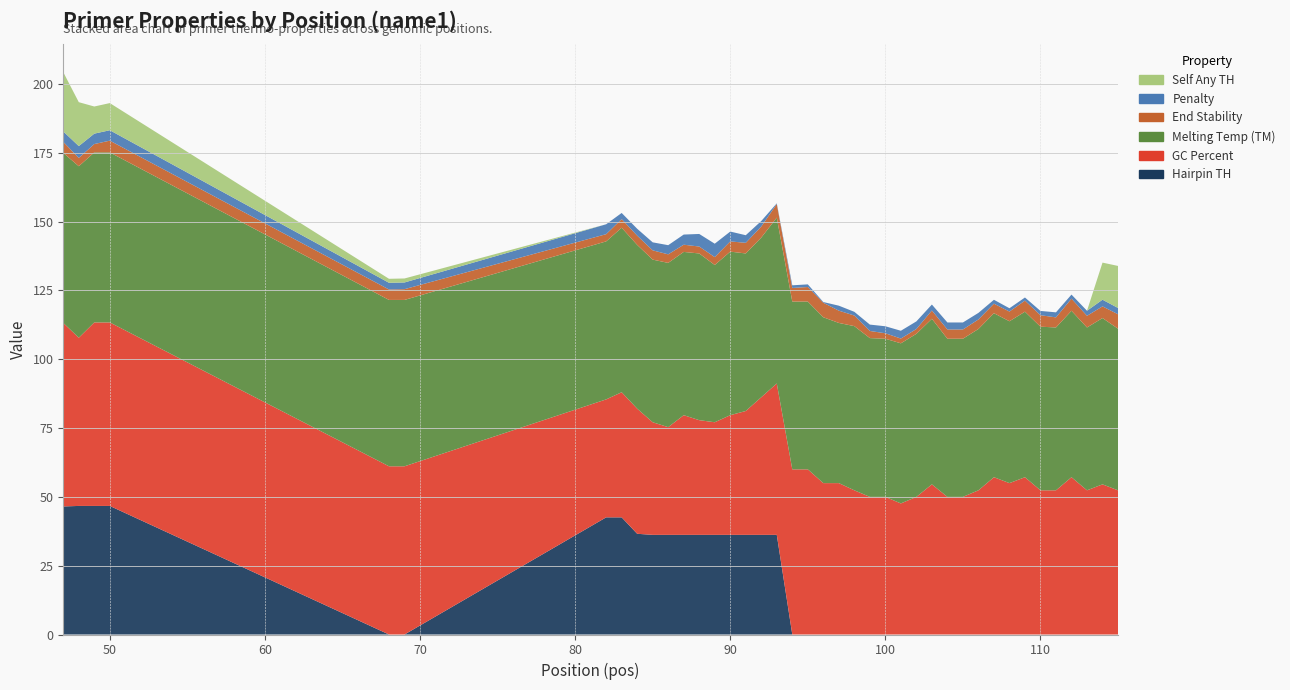

Reading right to left, transcribe all the data shown in this chart.

pen: 2.3	2.4	1.8	1.5	1.8	1.6	1.1	1.2	1.4	2.4	2.5	2.5	2.2	2.8	2.8	2.5	2.3	1.3	1.8	0.3	1.0	1.0	0.3	2.0	2.8	3.6	4.9	4.6	3.7	3.3	2.9	2.5	2.2	3.6	2.4	2.4	3.8	3.8	4.3	3.8
PRIMER_LEFT_0_TM: 58.7	60.4	59.2	60.5	59.2	59.4	60.1	58.8	59.6	58.6	57.5	57.5	60.2	59.2	58.2	57.5	57.7	59.7	58.2	60.3	61.0	61.0	60.3	58.0	57.2	59.4	57.1	60.6	59.3	59.7	59.1	59.5	59.8	57.4	60.4	60.4	61.8	61.8	62.3	61.8
PRIMER_LEFT_0_GC_PERCENT: 52.4	54.5	52.4	57.1	52.4	52.4	57.1	55.0	57.1	52.4	50.0	50.0	54.5	50.0	47.6	50.0	50.0	52.4	55.0	55.0	60.0	60.0	55.0	50.0	45.0	43.5	40.9	41.7	43.5	39.1	40.9	45.5	45.5	42.9	61.1	61.1	66.7	66.7	61.1	66.7
PRIMER_LEFT_0_END_STABILITY: 5.2	4.2	4.2	4.4	3.7	4.2	4.0	3.5	3.5	3.5	3.4	3.4	3.0	1.8	1.7	2.0	2.6	3.9	4.5	5.3	5.3	4.9	4.9	4.0	3.9	3.7	2.9	2.5	2.6	3.1	3.4	3.4	3.1	2.6	3.9	3.8	4.3	3.0	3.0	4.0
PRIMER_LEFT_0_SELF_ANY_TH: 15.3	13.5	0.0	0.0	0.0	0.0	0.0	0.0	0.0	0.0	0.0	0.0	0.0	0.0	0.0	0.0	0.0	0.0	0.0	0.0	0.0	0.0	0.0	0.0	0.0	0.0	0.0	0.0	0.0	0.0	0.0	0.0	0.0	0.0	1.4	1.4	9.9	9.9	15.9	21.5
PRIMER_LEFT_0_HAIRPIN_TH: 0.0	0.0	0.0	0.0	0.0	0.0	0.0	0.0	0.0	0.0	0.0	0.0	0.0	0.0	0.0	0.0	0.0	0.0	0.0	0.0	0.0	0.0	36.2	36.2	36.2	36.2	36.2	36.2	36.2	36.2	36.2	36.6	42.6	42.6	0.0	0.0	46.7	46.7	46.7	46.5